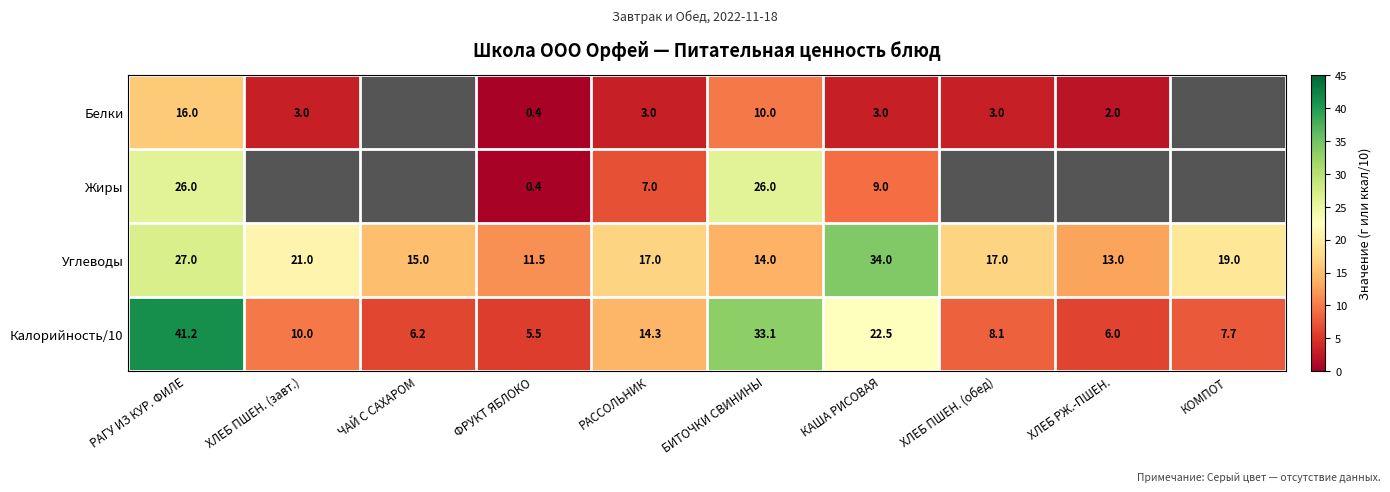

At how many categories does at least one series exceed 21?

3